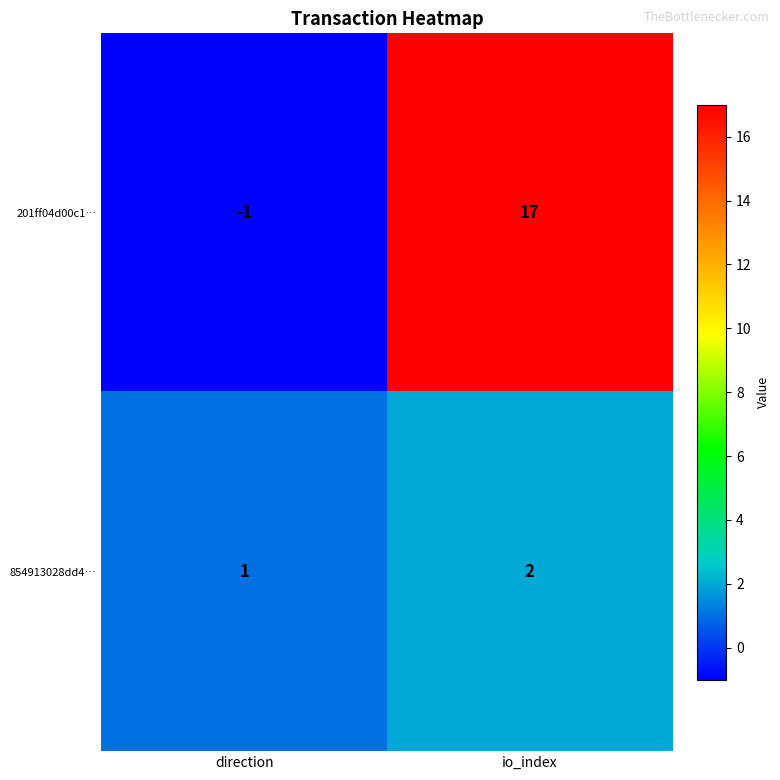

Reading left to right, transcribe all the data shown in this chart.

201ff04d00c1…: direction=-1	io_index=17
854913028dd4…: direction=1	io_index=2